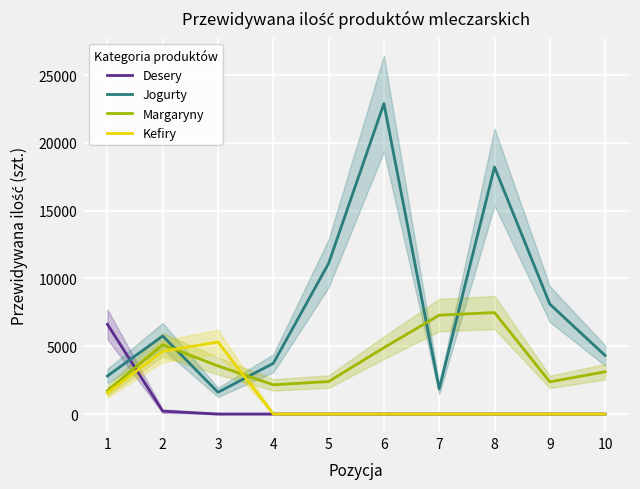

What is the greatest value displayed?

22896